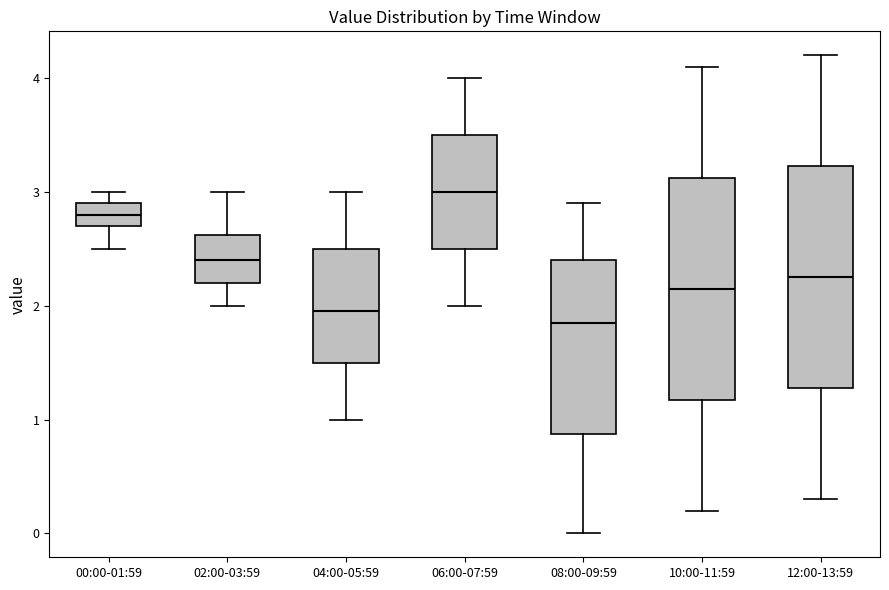

Reading left to right, read every box against the y-axis: the position of its median line, the range the box covers, and the ends of its whiskers. The values are not printed on the chart, so give them approximately, as read against the axis.

00:00-01:59: median 2.8, box 2.7 to 2.9, whiskers 2.5 to 3.0
02:00-03:59: median 2.4, box 2.2 to 2.6, whiskers 2.0 to 3.0
04:00-05:59: median 2.0, box 1.5 to 2.5, whiskers 1.0 to 3.0
06:00-07:59: median 3.0, box 2.5 to 3.5, whiskers 2.0 to 4.0
08:00-09:59: median 1.9, box 0.9 to 2.4, whiskers 0.0 to 2.9
10:00-11:59: median 2.2, box 1.2 to 3.1, whiskers 0.2 to 4.1
12:00-13:59: median 2.3, box 1.3 to 3.2, whiskers 0.3 to 4.2